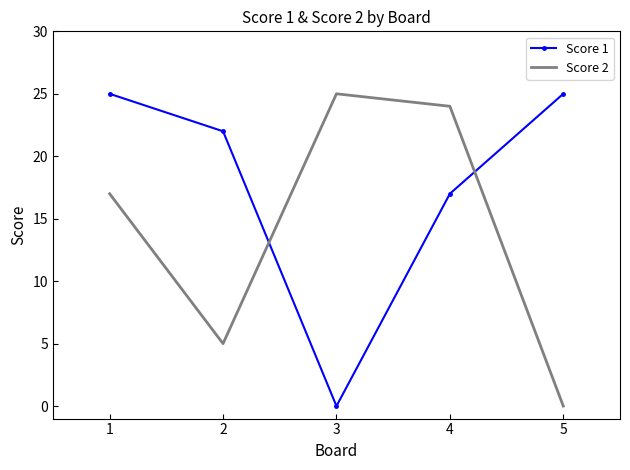

What is the sum of all Score 2 values?

71